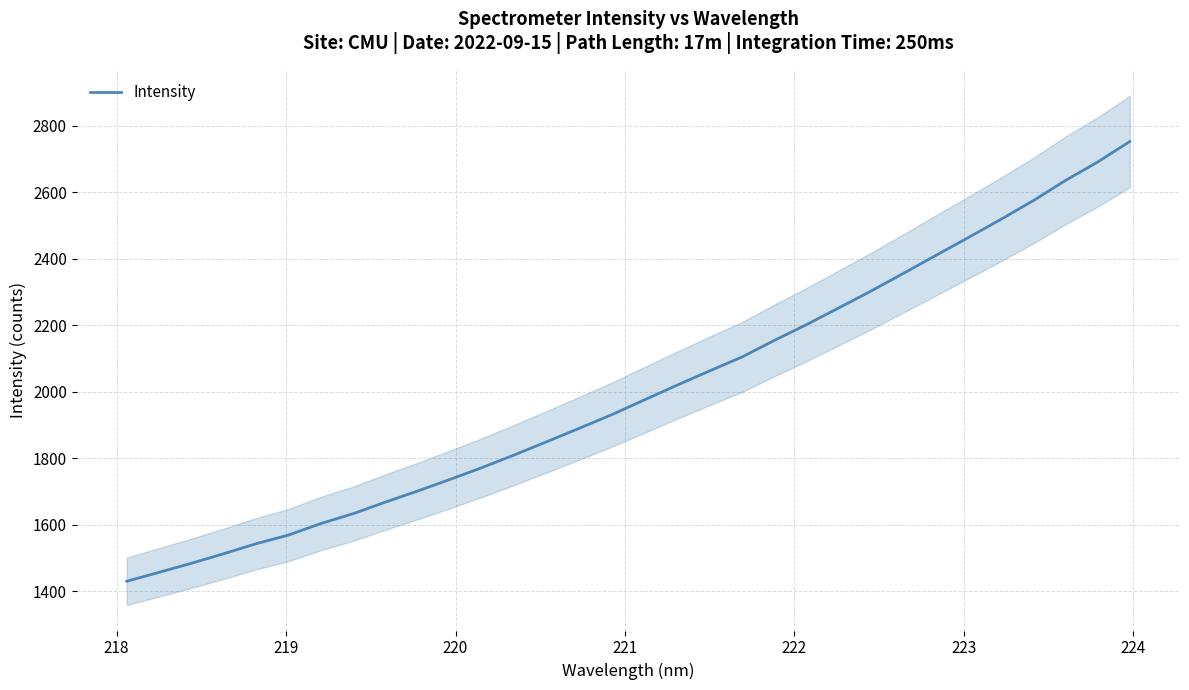

What is the lowest value of the Intensity series?

1430.2